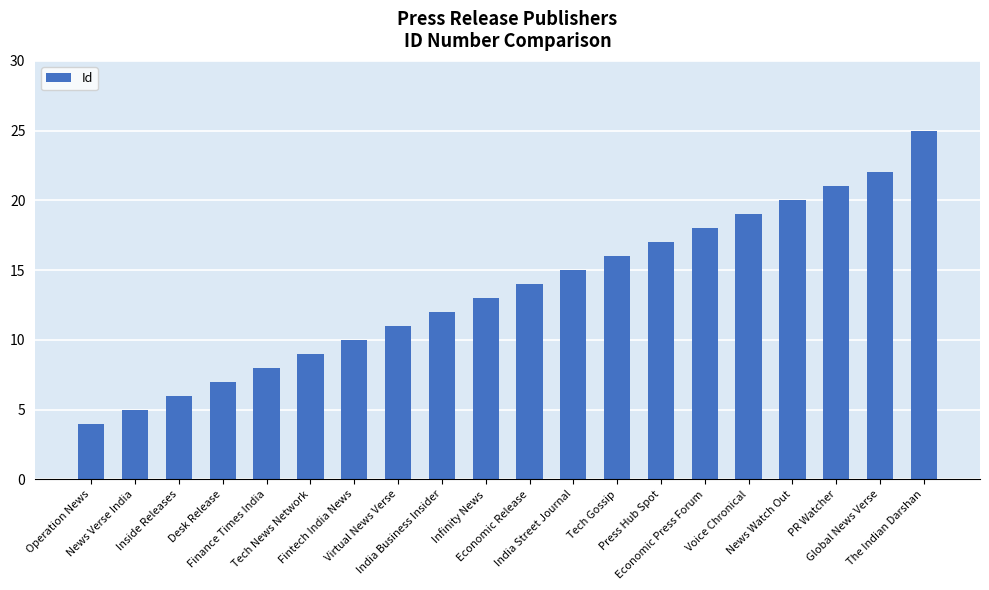

What is the change in value from Press Hub Spot to Voice Chronical?

+2